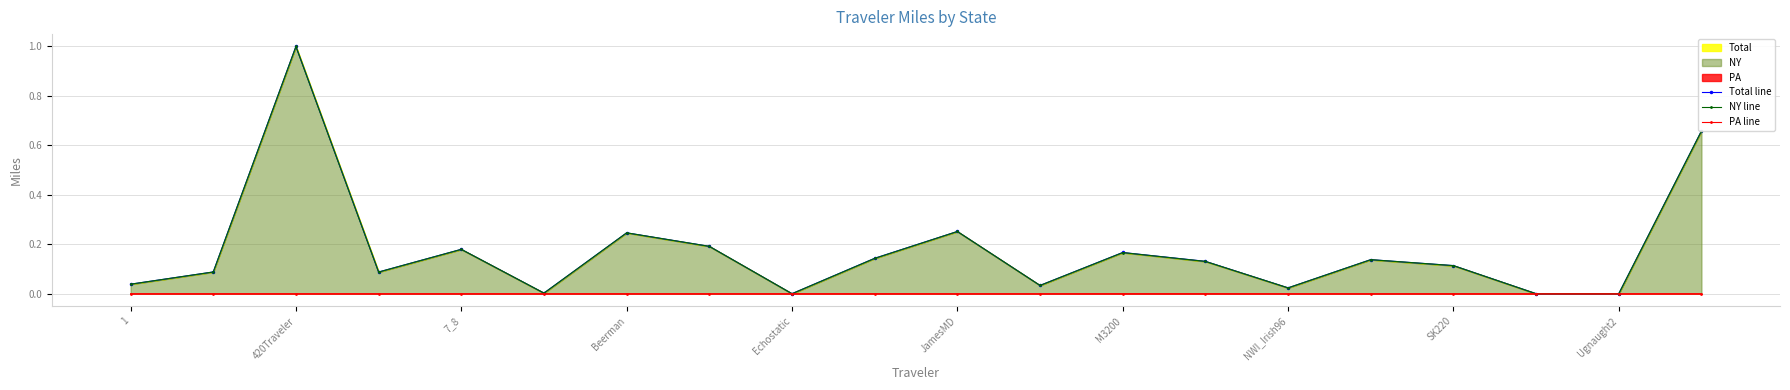

The value of PA line at 420Traveler is 0.0. True or false?

True